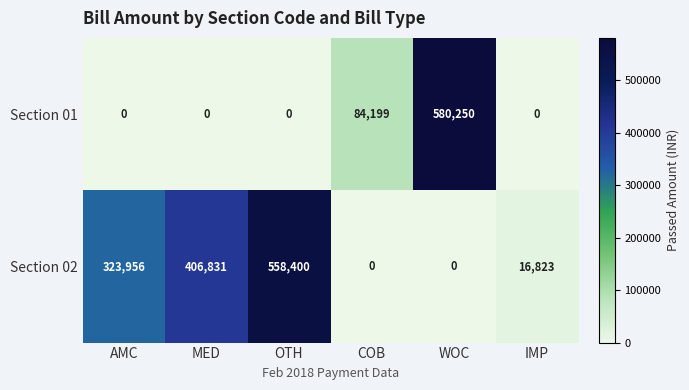

Which series has the largest total across all categories?

Section 02